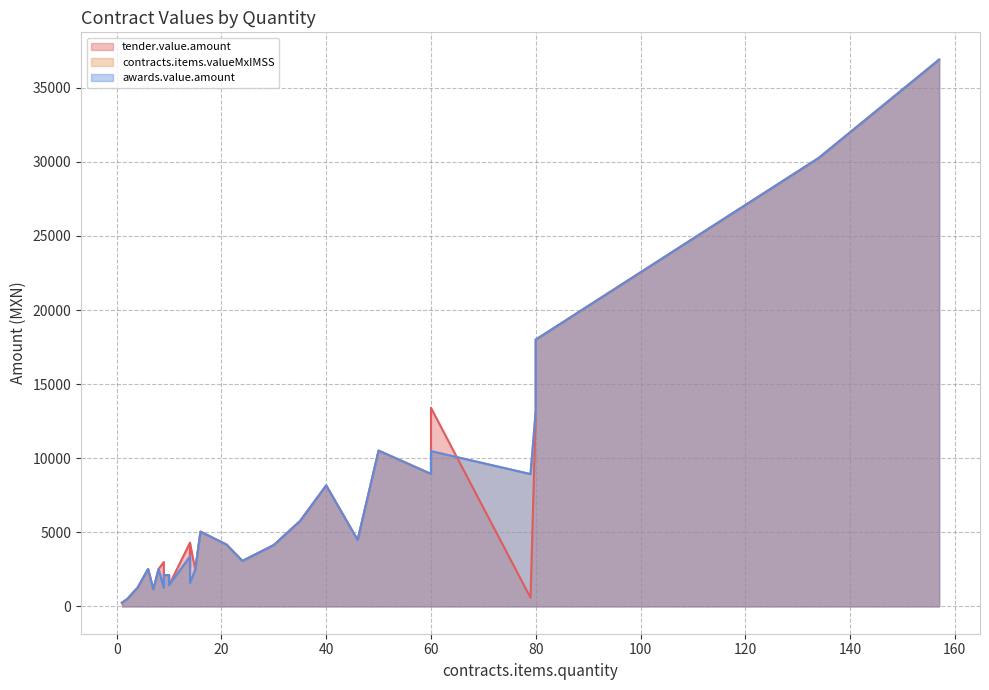

Is it true that contracts.items.valueMxIMSS equals 2335.5 at 14?

False